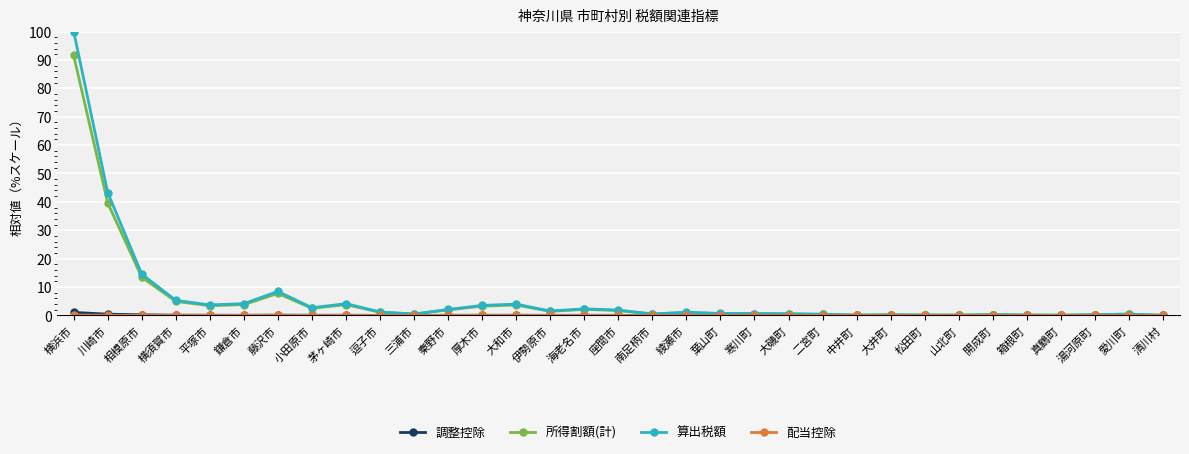

Does the chart have visible grid lines?

Yes